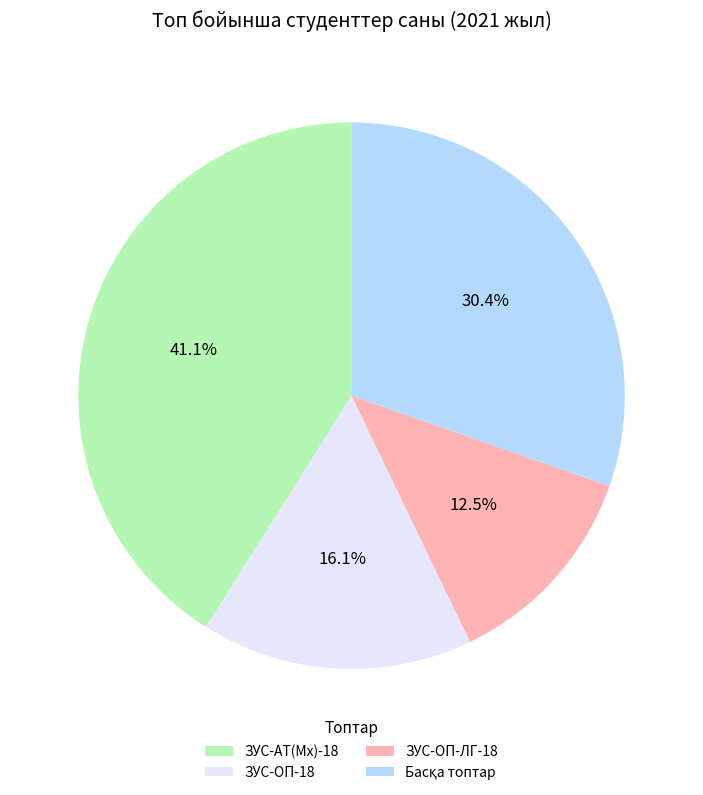

Is ЗУС-ОП-18 the majority of the pie?

No